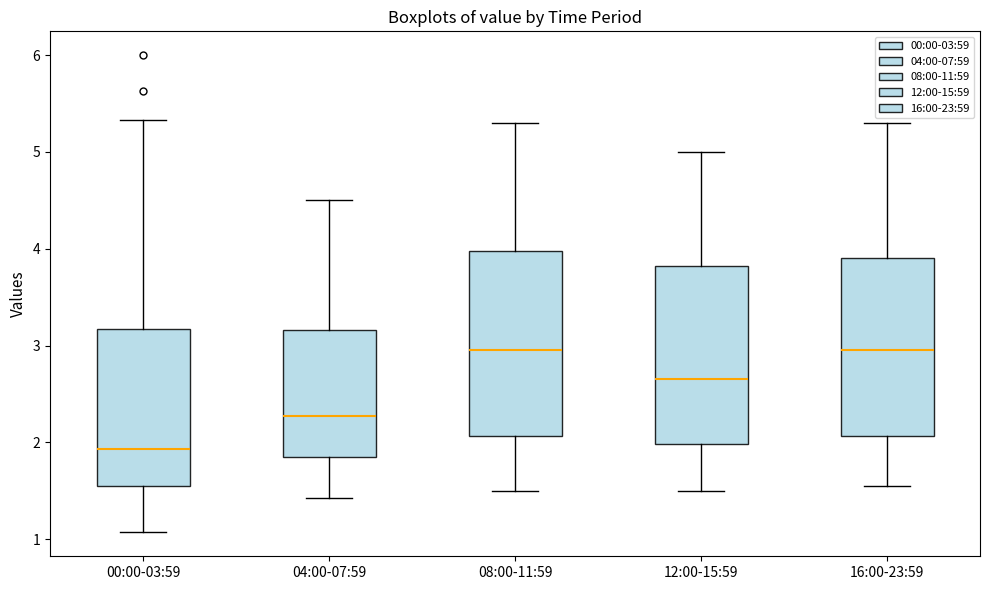

Where does the median line of the box for 04:00-07:59 sit on the y-axis? The values are not printed on the chart, so give them approximately, as read against the axis.

2.3